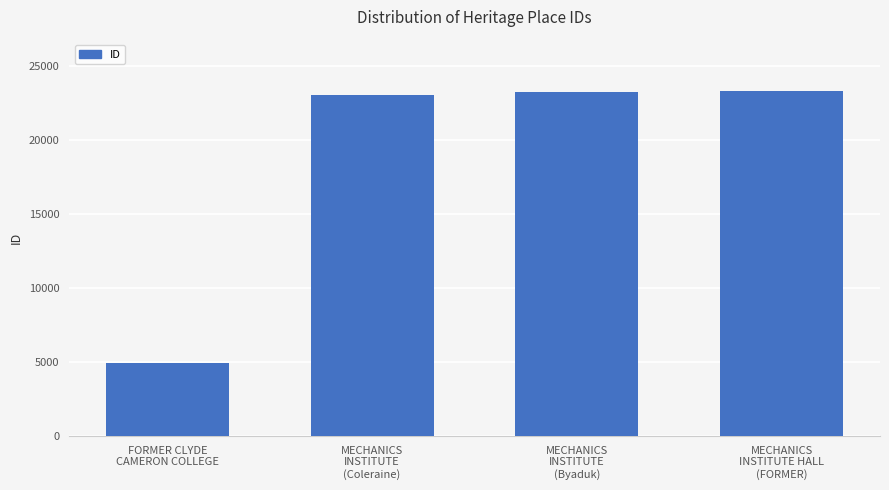

What is the greatest value displayed?

23300